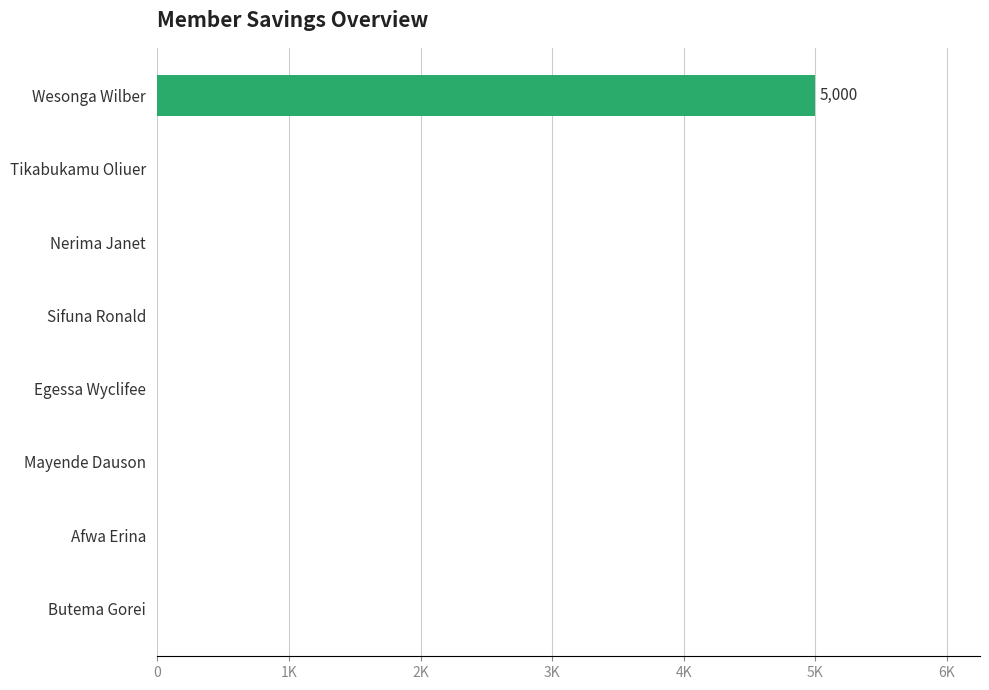

Are the bars horizontal?

Yes